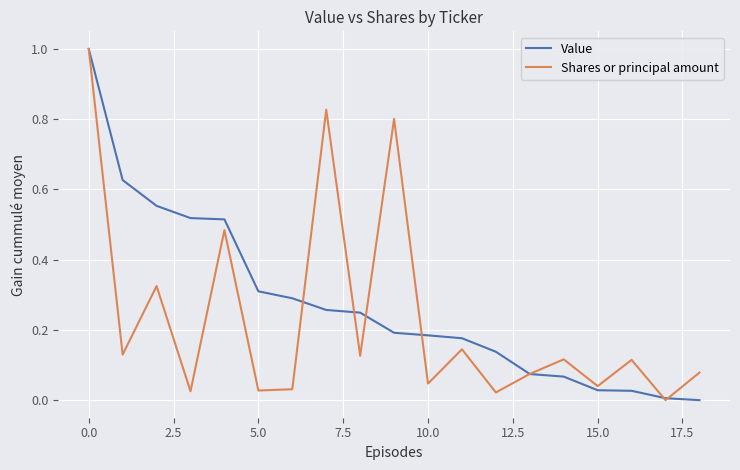

What is the maximum value for Value?

1.0